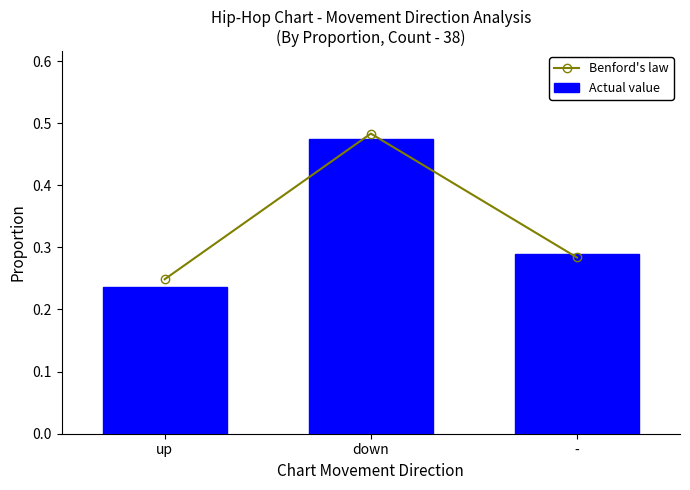

Reading left to right, what are all the values shown in this chart?

Benford's law: 0.2	0.5	0.3
Actual value: 0.2	0.5	0.3